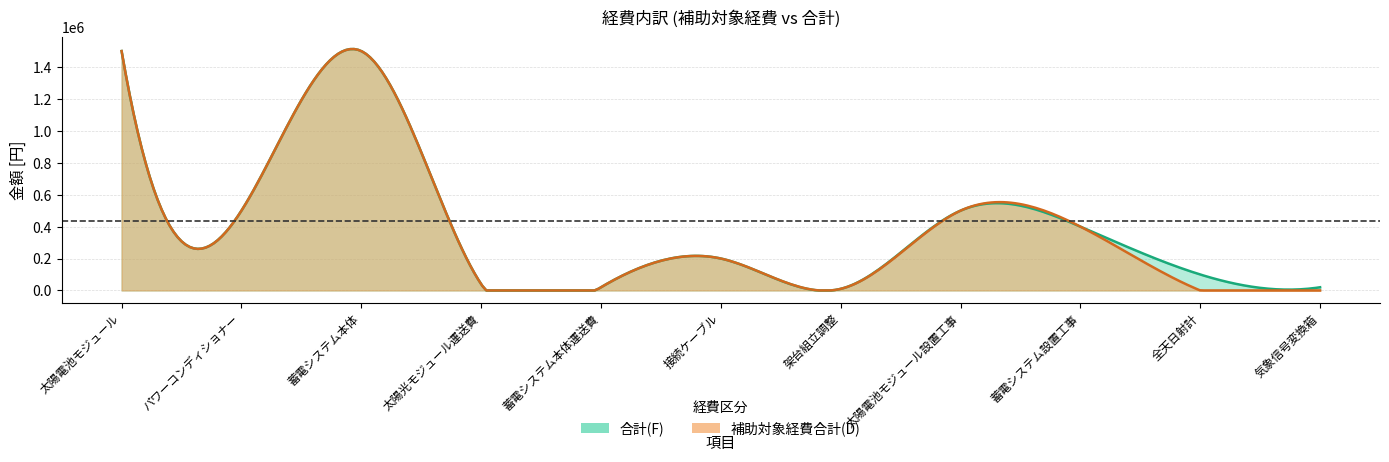

Reading left to right, extract all data points from this chart.

合計(F): 1500000	500000	1500000	40000	20000	200000	10000	500000	400000	100000	20000
補助対象経費合計(D): 1500000	500000	1500000	40000	20000	200000	10000	500000	400000	0	0